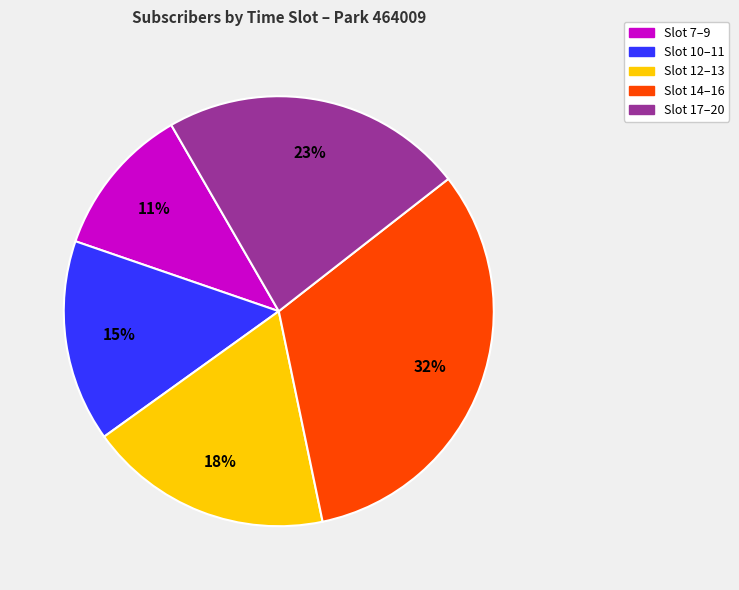

To the nearest percent, what is the average slice percentage?

20%